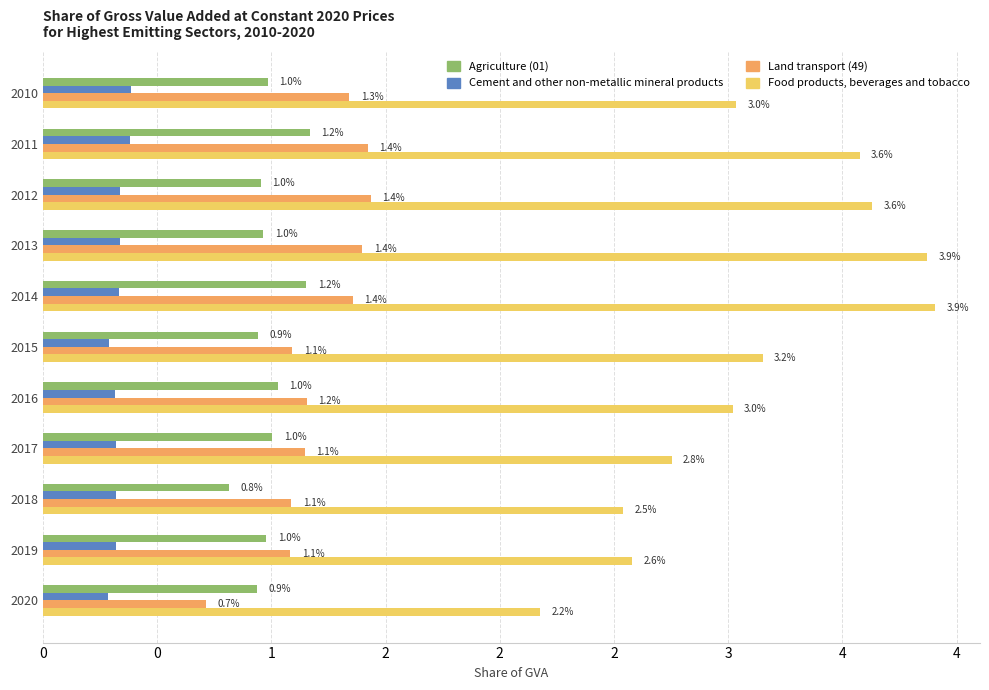

What is the highest value of the Food products, beverages and tobacco series?

3.9